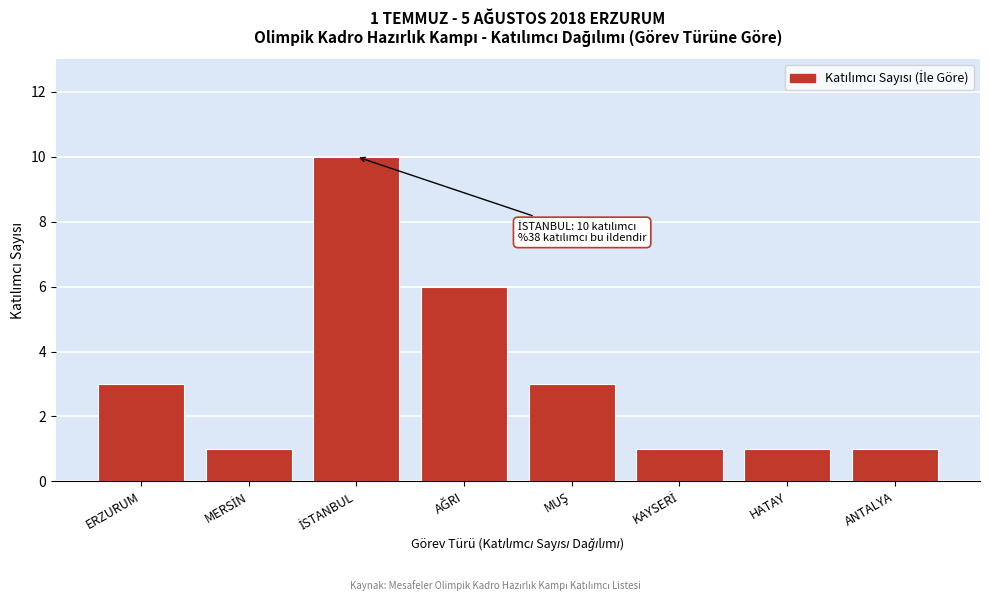

Reading left to right, extract all data points from this chart.

3	1	10	6	3	1	1	1